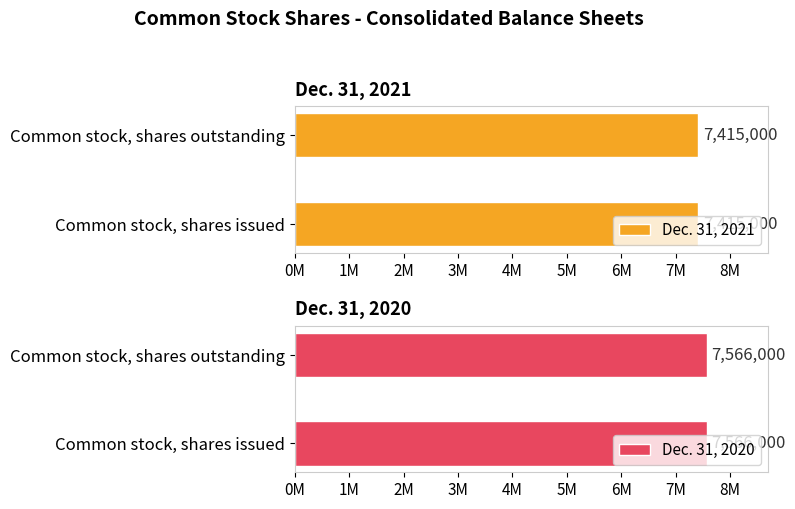

What are all the series names shown in the legend?

Dec. 31, 2021, Dec. 31, 2020